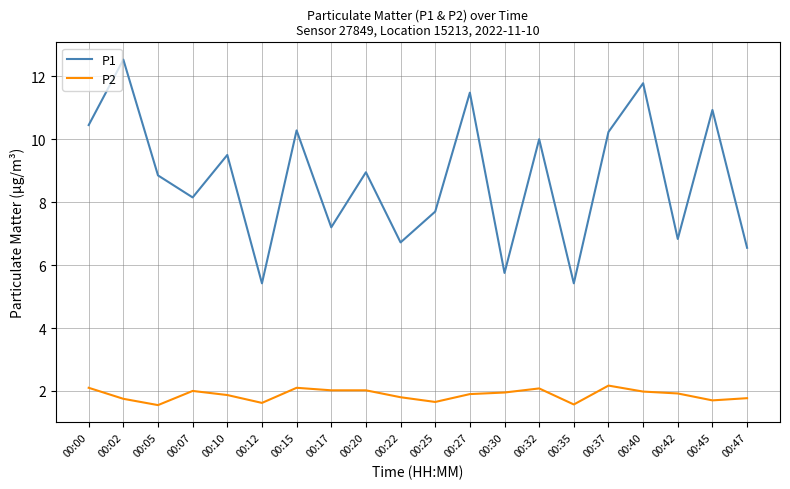

What is the minimum value for P2?

1.6